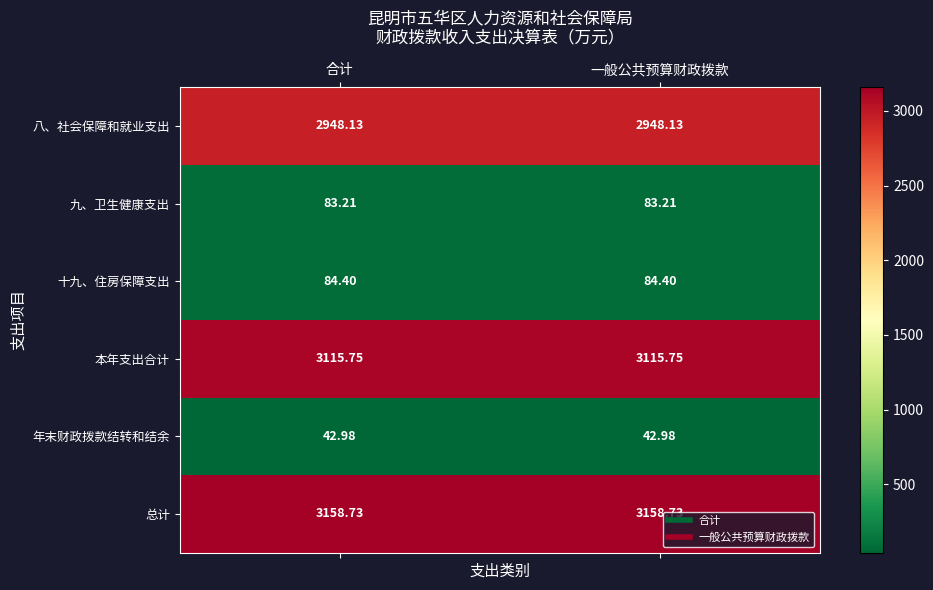

Is the value of 年末财政拨款结转和结余 at 合计 greater than the value of 十九、住房保障支出 at 一般公共预算财政拨款?

No